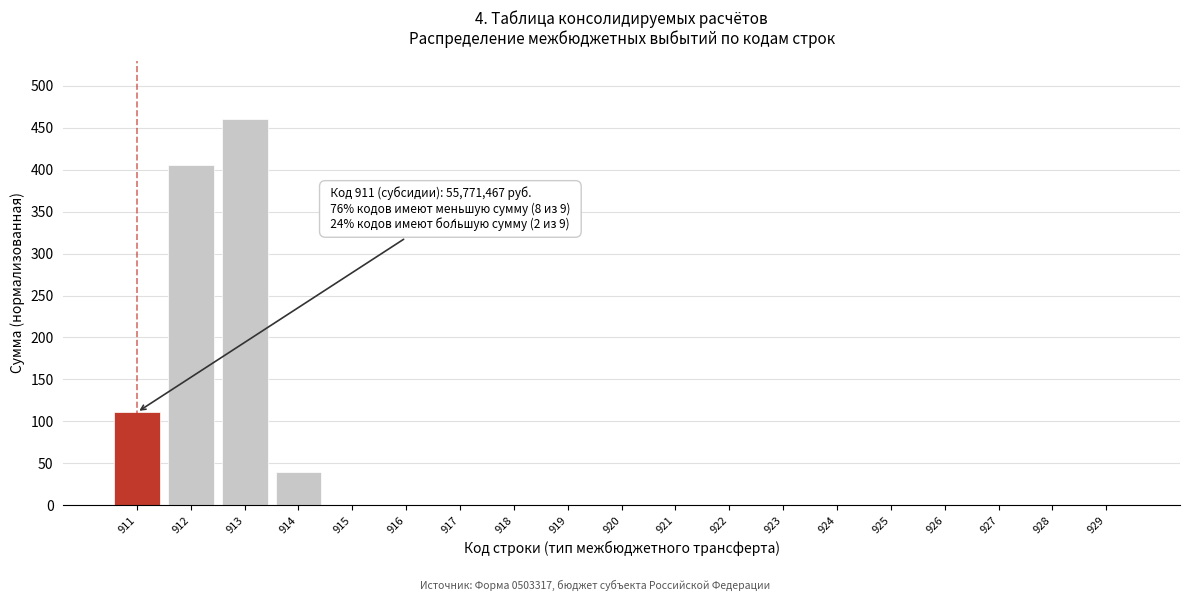

Reading left to right, list all the values displayed in this chart.

911=110.7	912=405.2	913=460.0	914=39.2	915=0.0	916=0.0	917=0.0	918=0.0	919=0.0	920=0.0	921=0.0	922=0.0	923=0.0	924=0.0	925=0.0	926=0.0	927=0.0	928=0.0	929=0.0